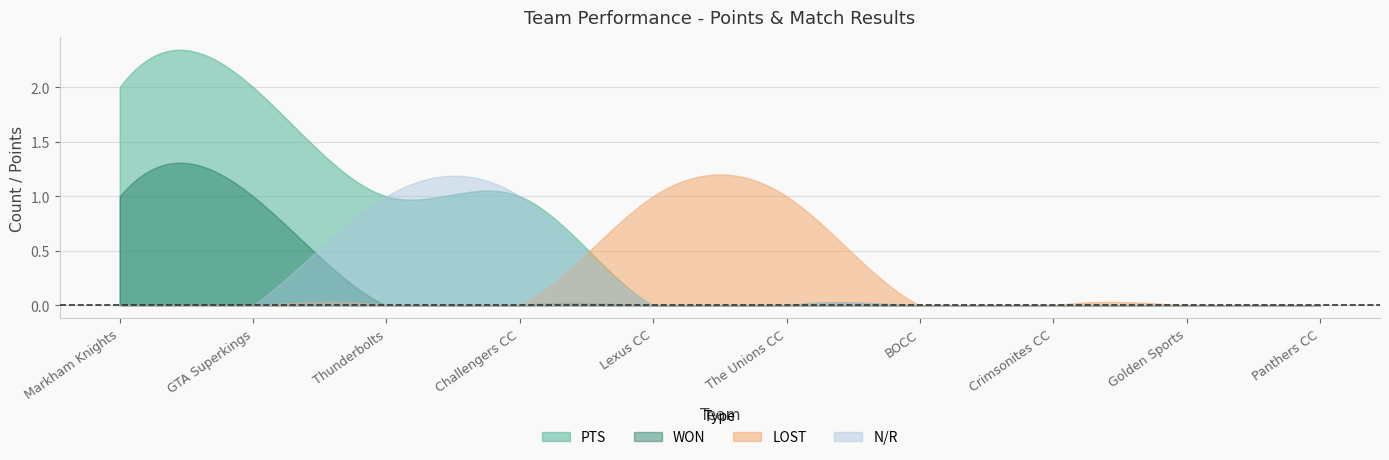

At how many categories does at least one series exceed 0?

6